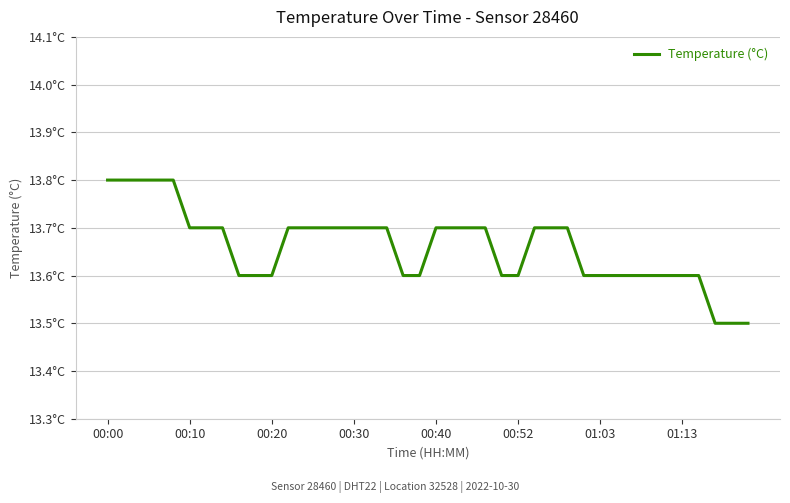

Is this an area chart (filled region under the line)?

No